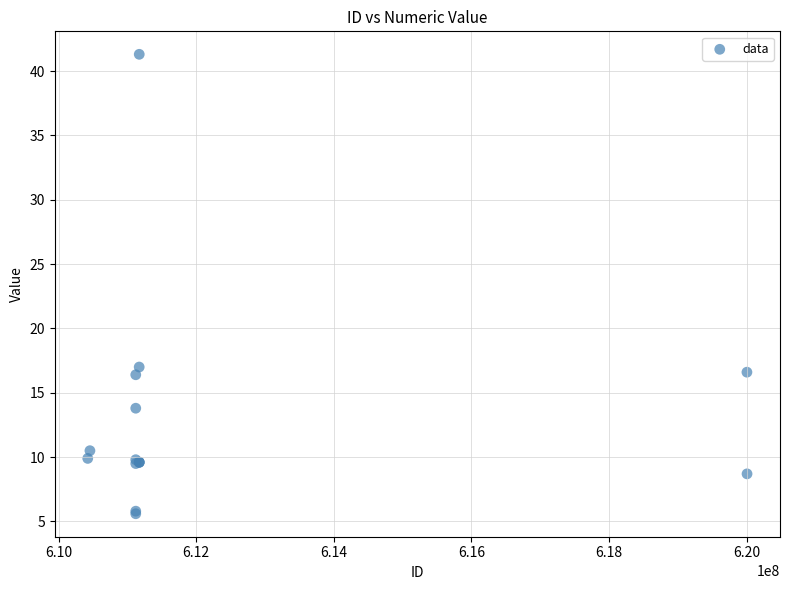

What Y value in the scatter plot is closest to 23?

17.0